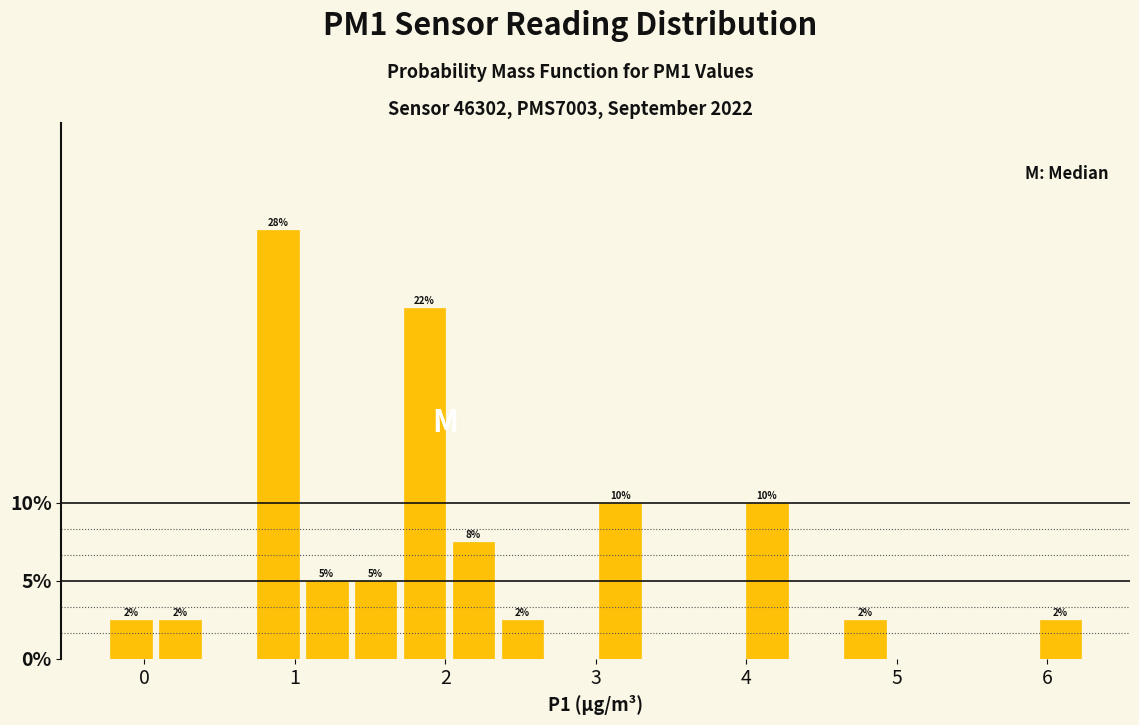

Read against the x-axis, roughly where is the centre of the tallest bar?

0.9